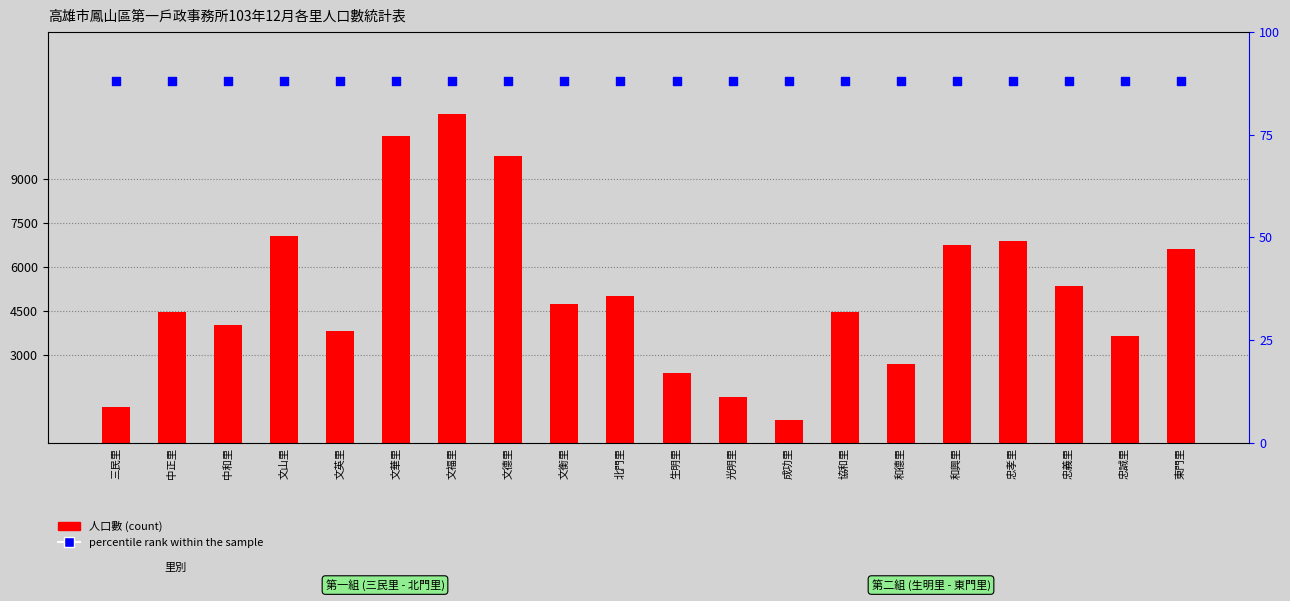

What are all the series names shown in the legend?

人口數, percentile rank within the sample